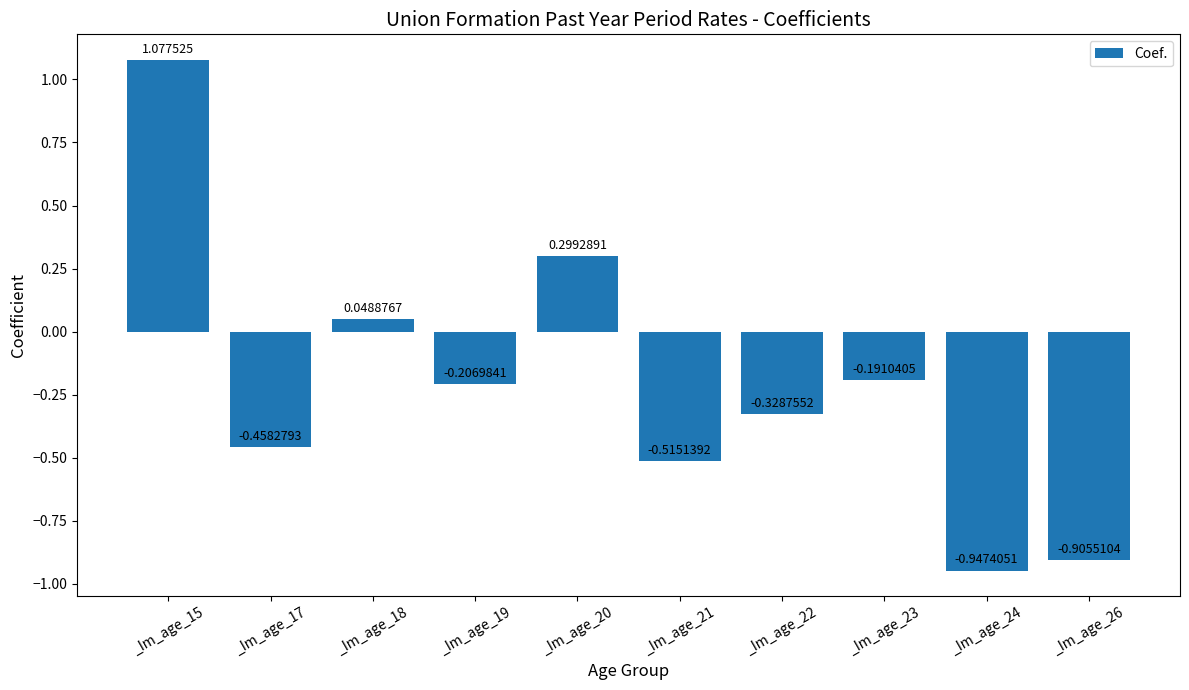

What is the difference between the maximum and minimum values?

2.0